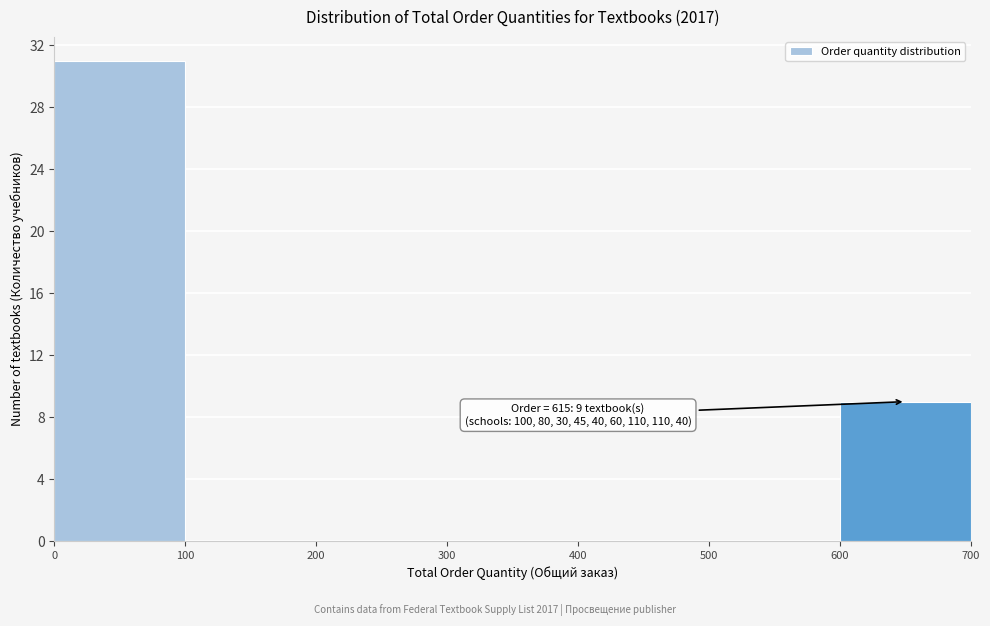

Over which range of the x-axis is the bar tallest?

0 to 100